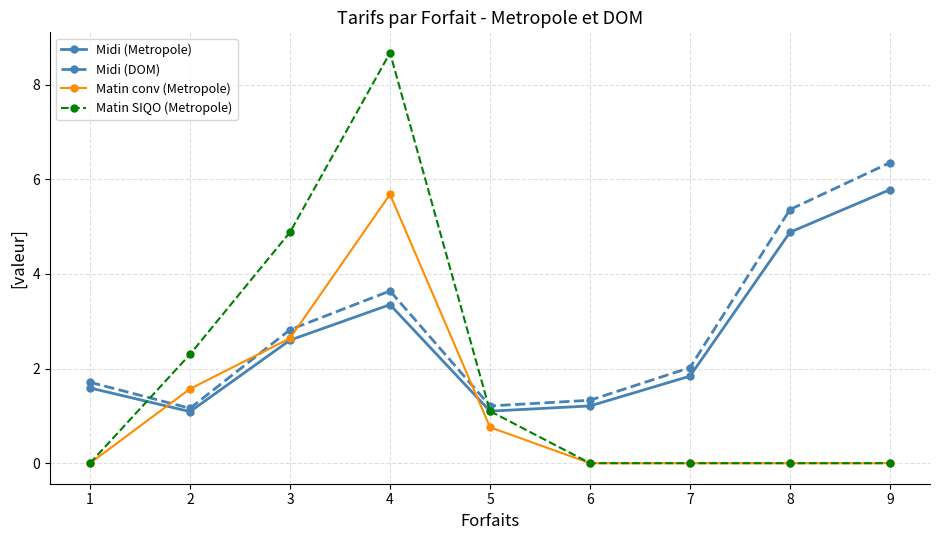

Is it true that Midi (DOM) equals 0.3 at 6?

False